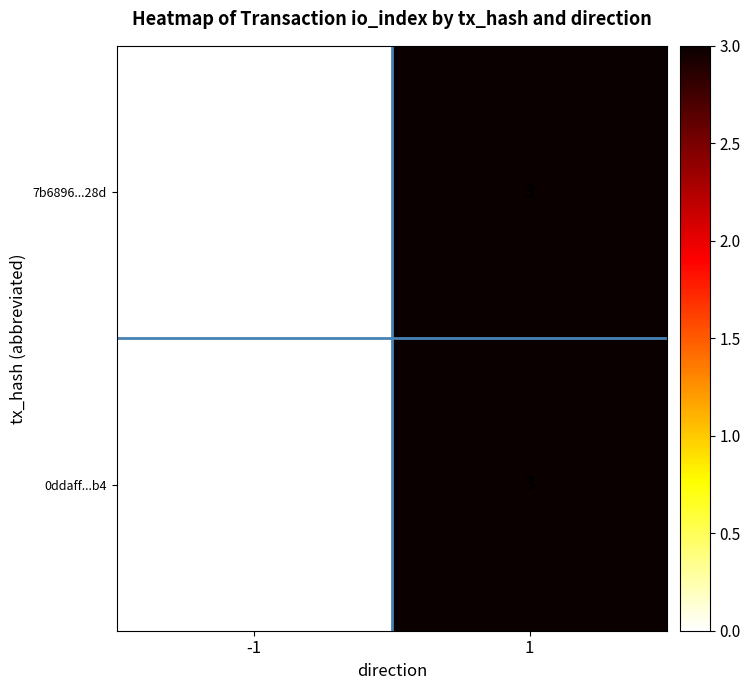

Rank the categories by 7b6896...28d value from lowest to highest.

-1, 1